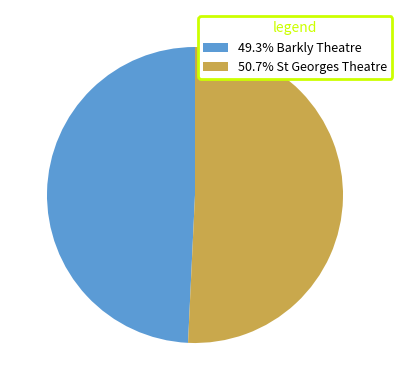

Approximately how many times larger is the value at 50.7% St Georges Theatre compared to 49.3% Barkly Theatre?

1.0